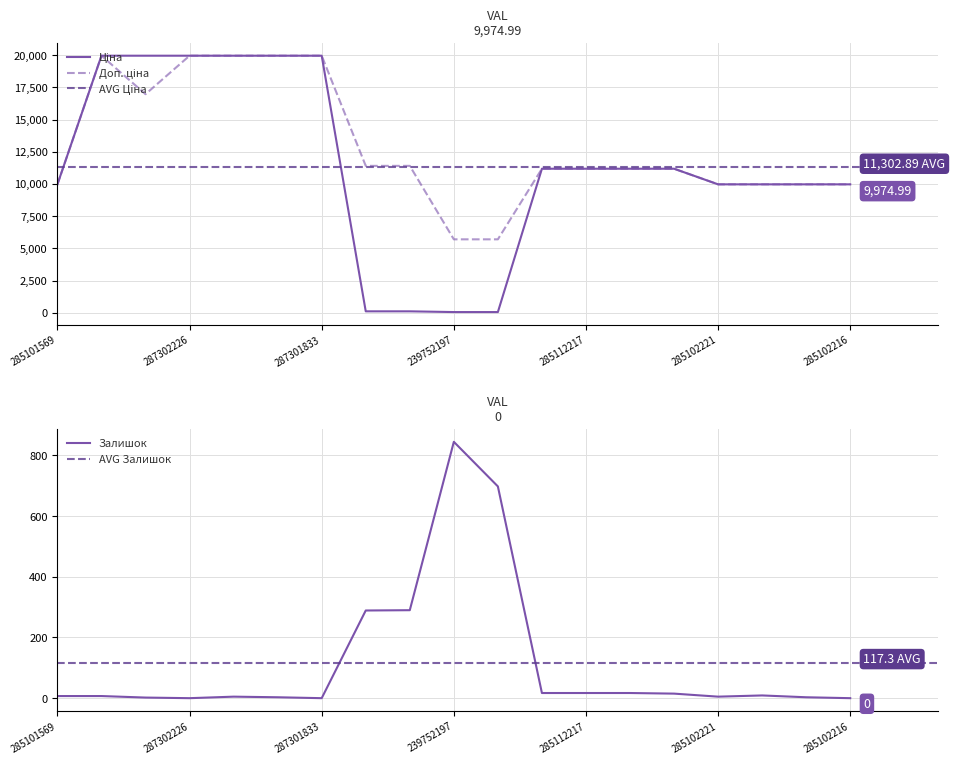

Which series has the largest total across all categories?

Доп. ціна